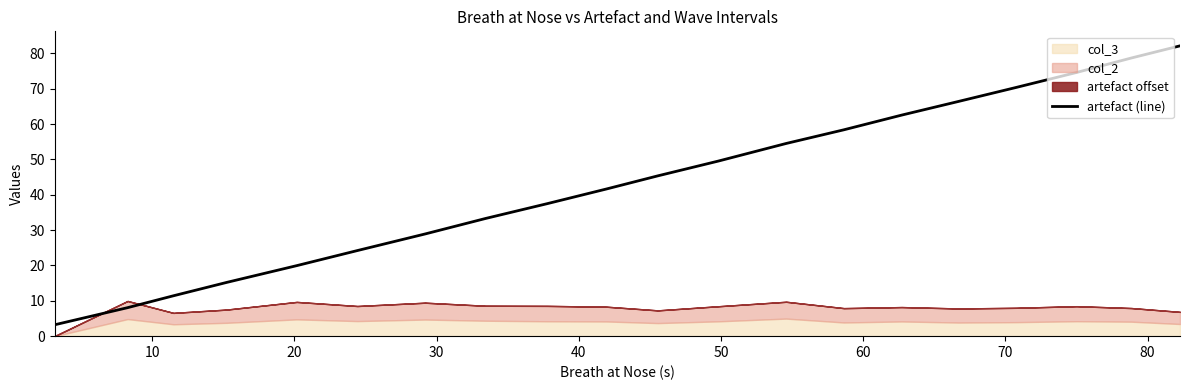

What is the lowest value of the artefact (line) series?

3.2